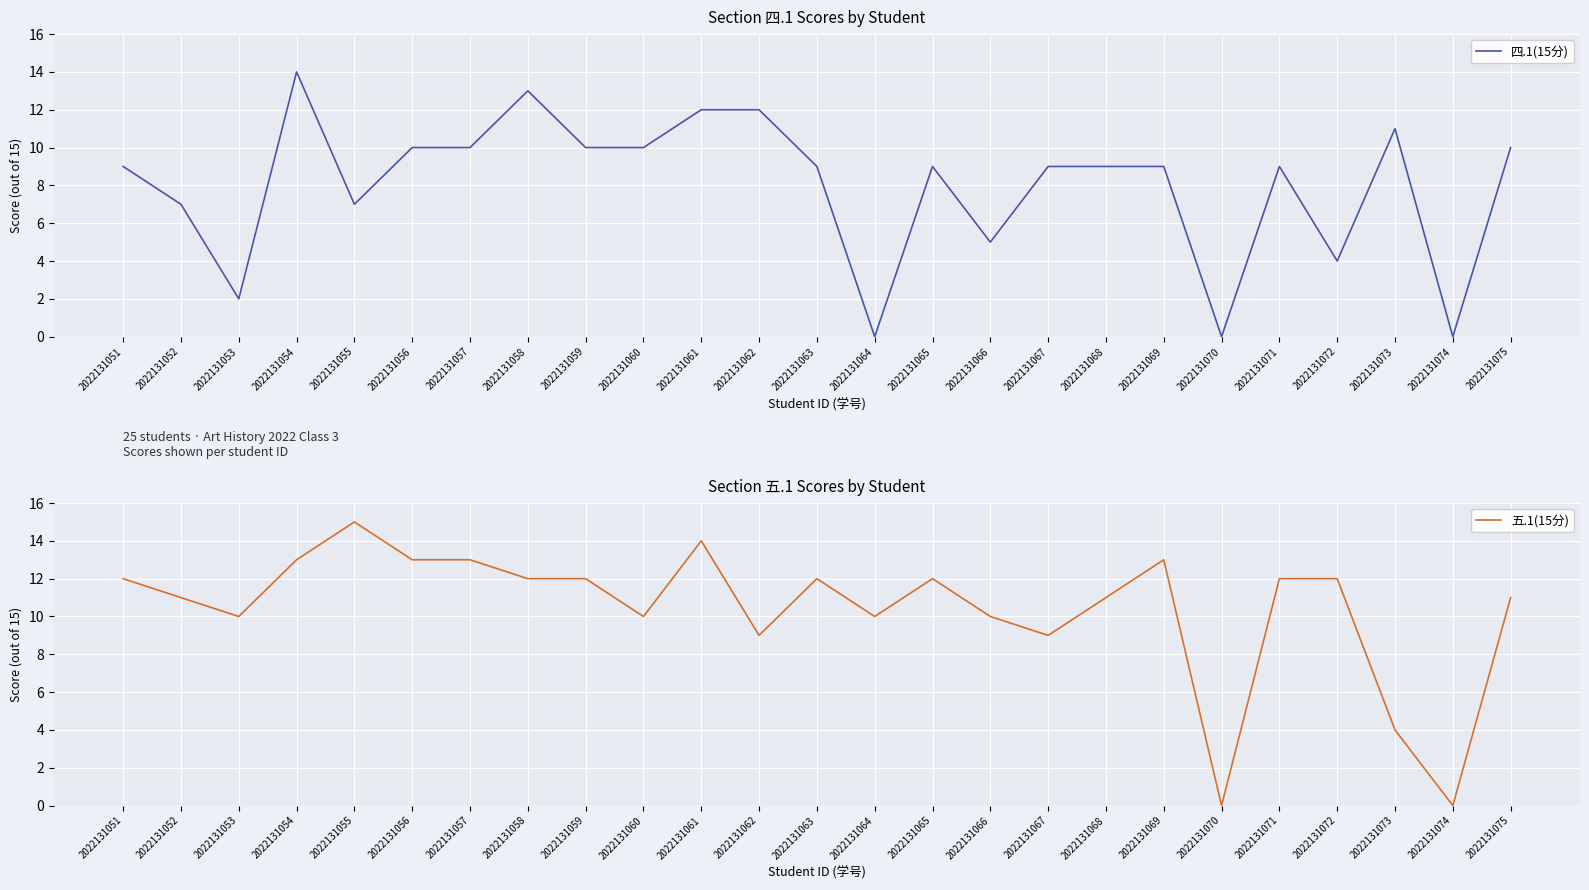

Which has a higher value, 2022131059 or 2022131062?

2022131062